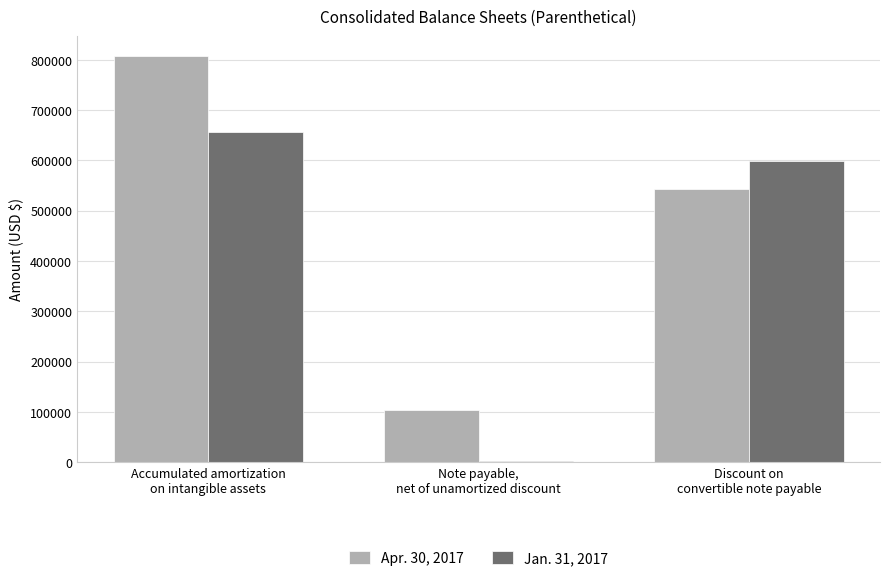

Which series has the largest total across all categories?

Apr. 30, 2017